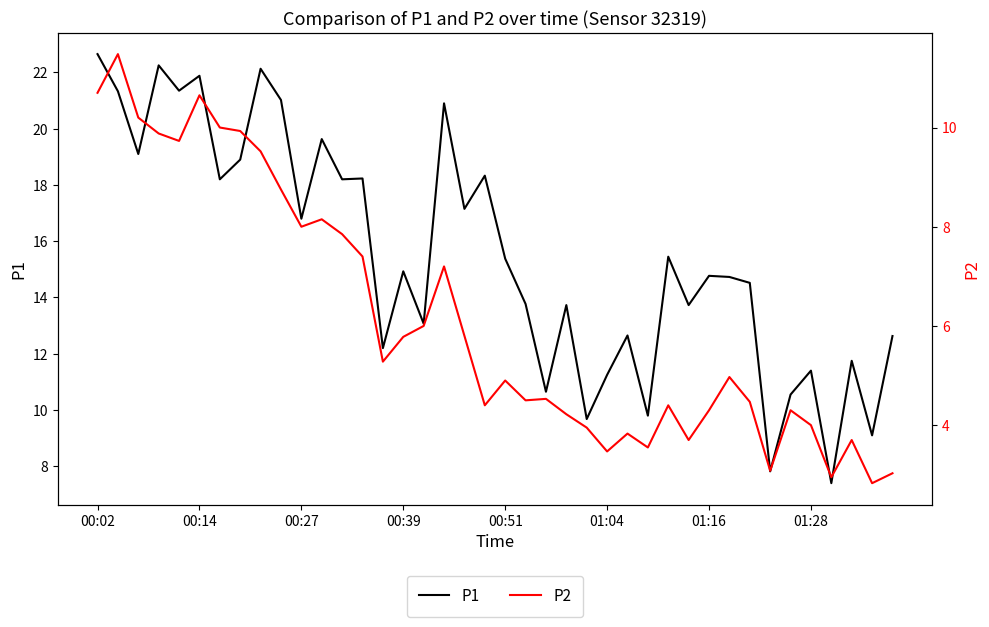

What are all the series names shown in the legend?

P1, P2